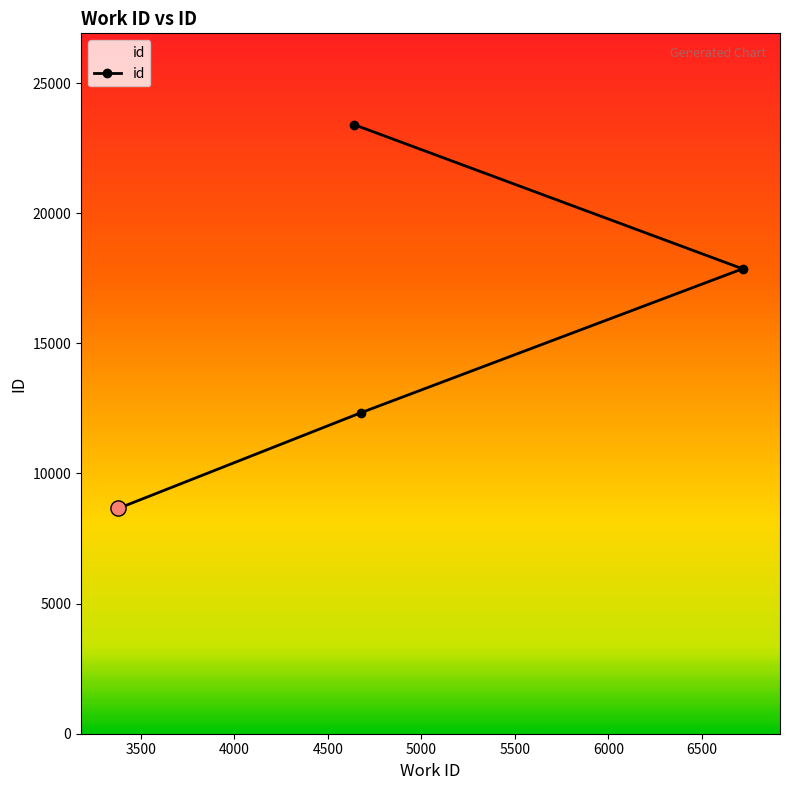

What is the greatest value displayed?

23403